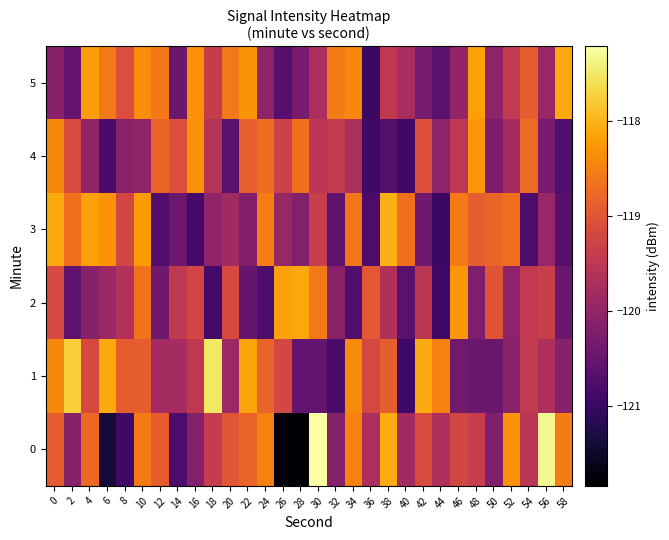

How many categories are shown in the chart?

30